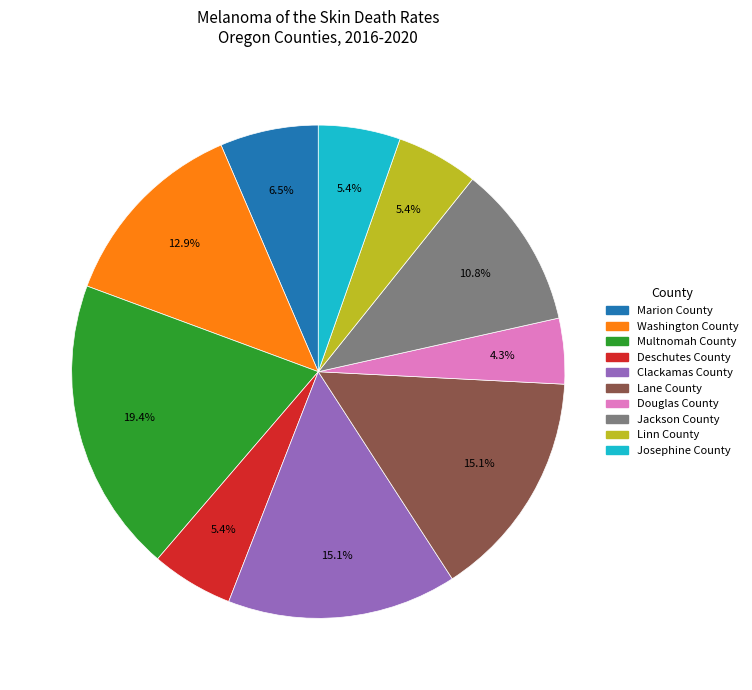

What is the ratio of the value at Clackamas County to the value at Douglas County?

3.5